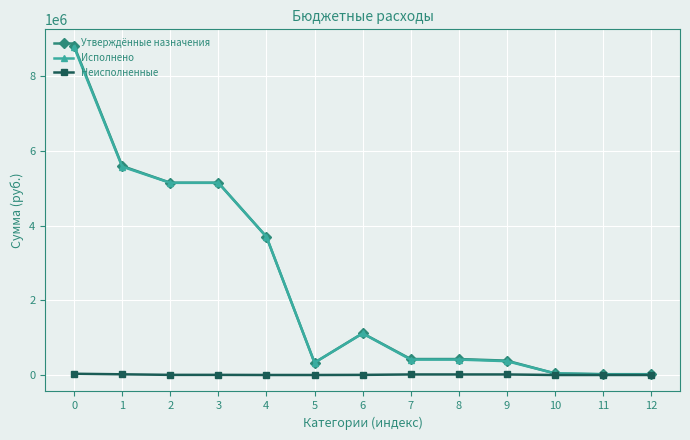

The value of Утверждённые назначения at 0 is 2265673.8. True or false?

False